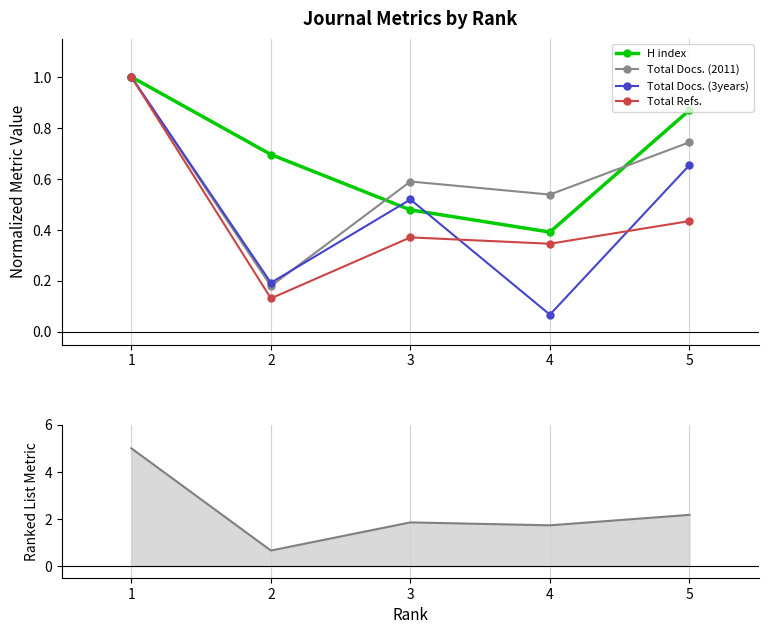

Between 1 and 4, which series saw the biggest shift?

Total Refs. (line)